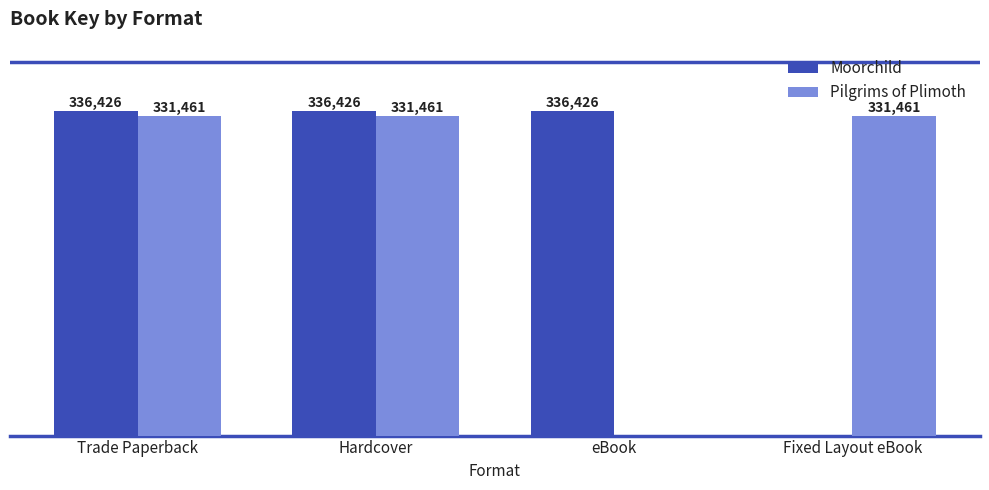

Which series has the largest total across all categories?

Moorchild